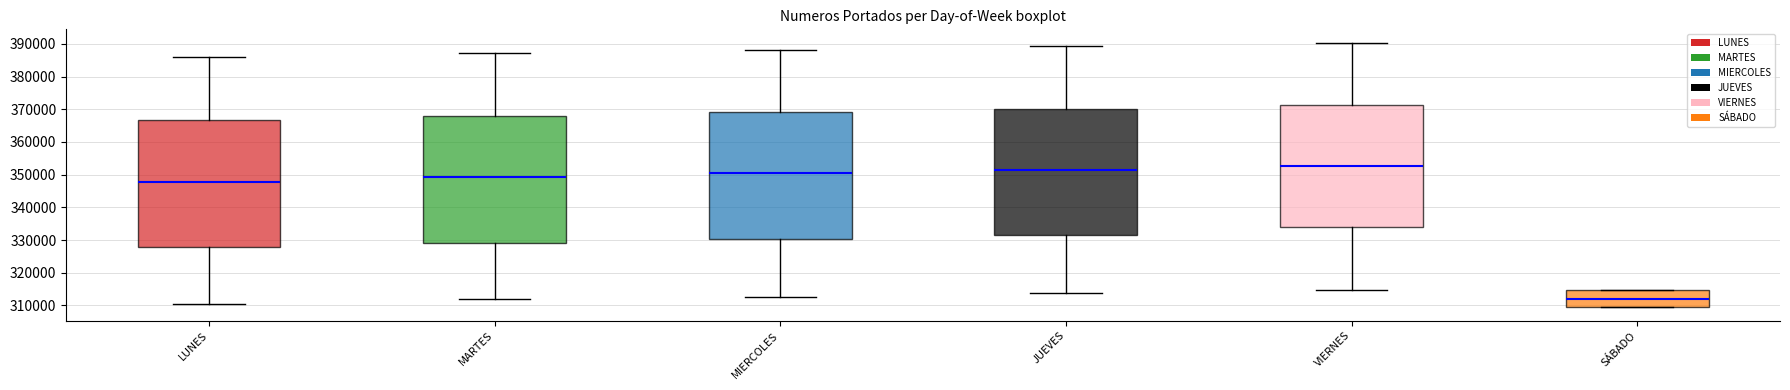

Which box has the lowest median line?

SÁBADO